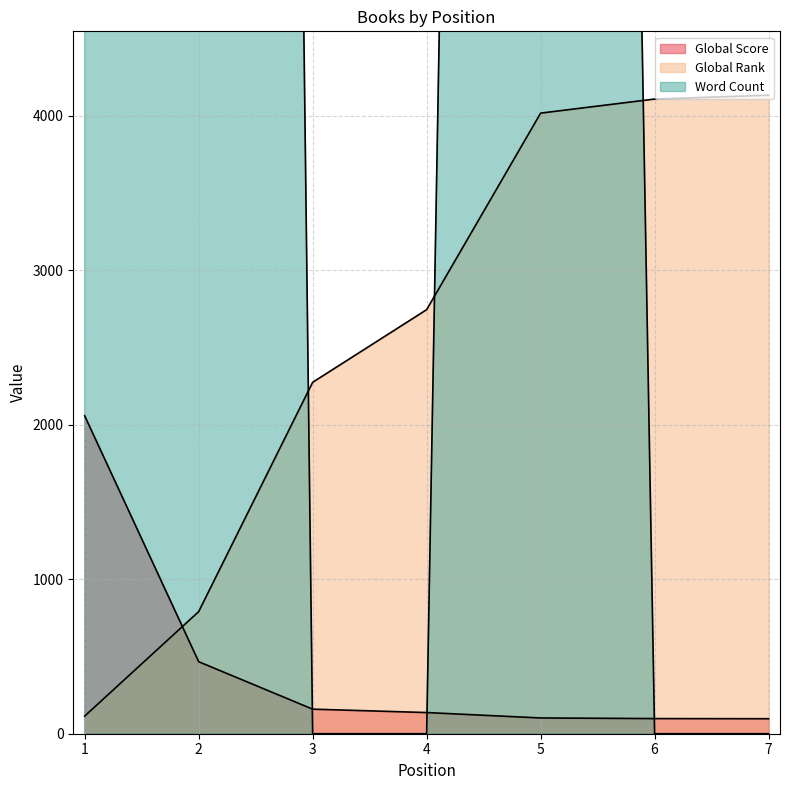

Between 1 and 3, which is larger?

1